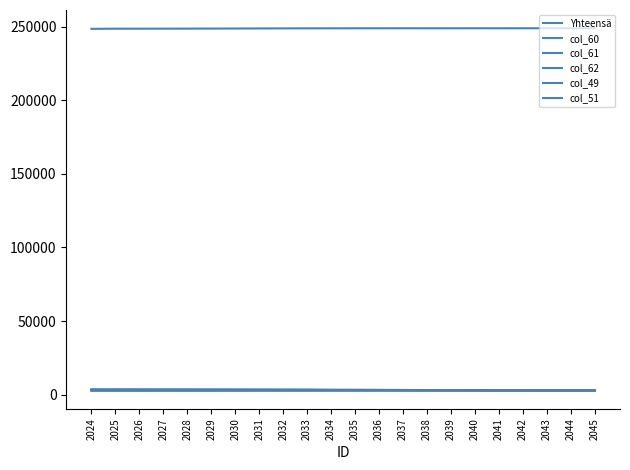

How many lines are shown in the chart?

6